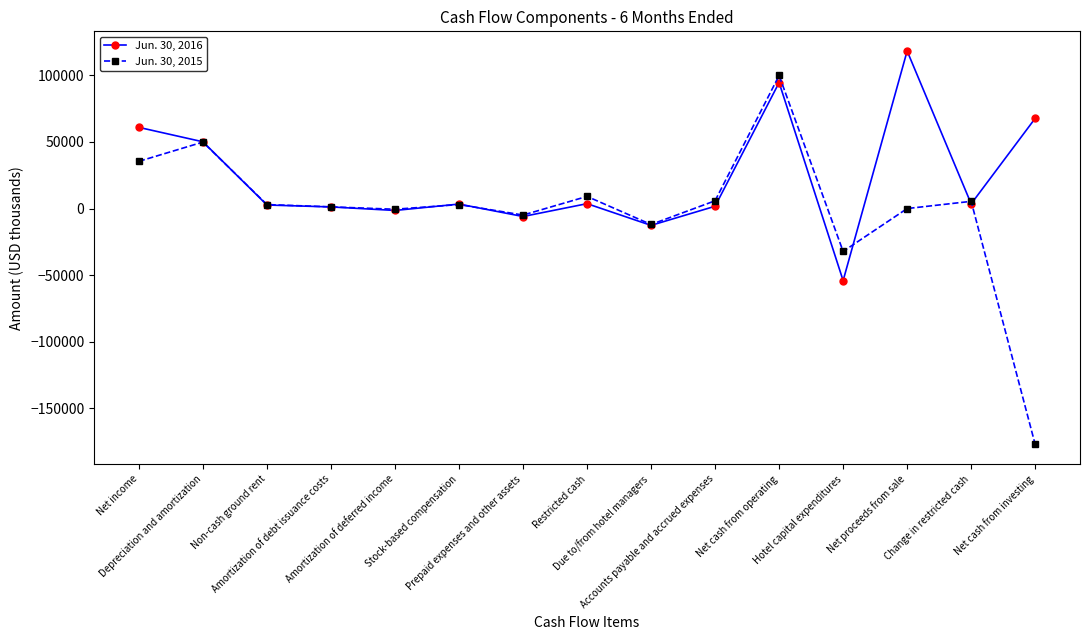

Which series ends up on top after the final intersection of Jun. 30, 2016 and Jun. 30, 2015?

Jun. 30, 2016